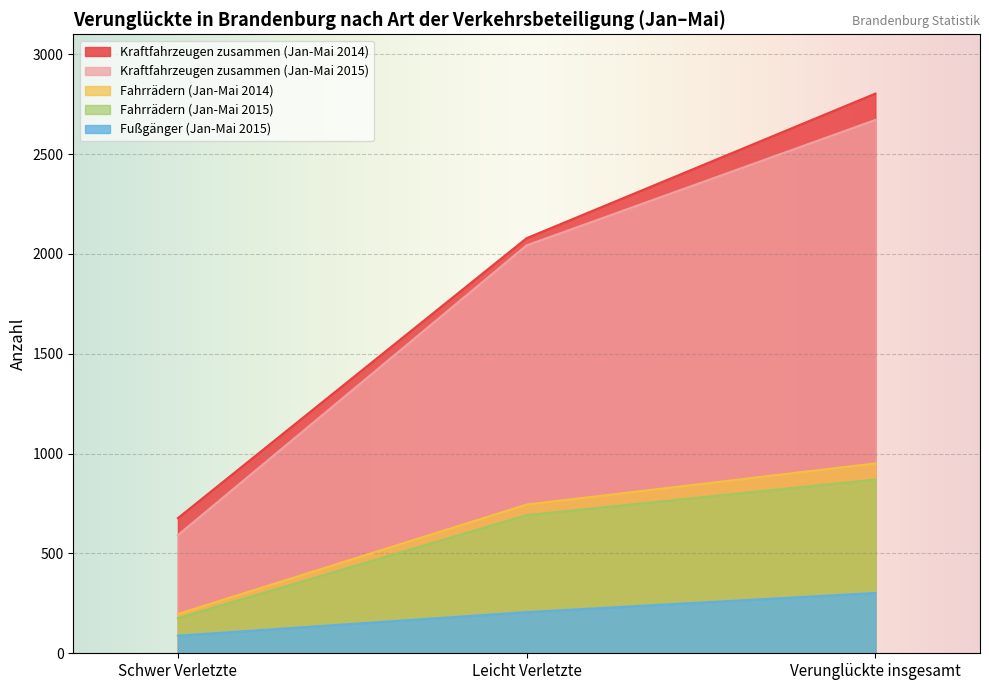

What is the difference between the second highest and minimum values in the Fußgänger (Jan-Mai 2015) series?

118